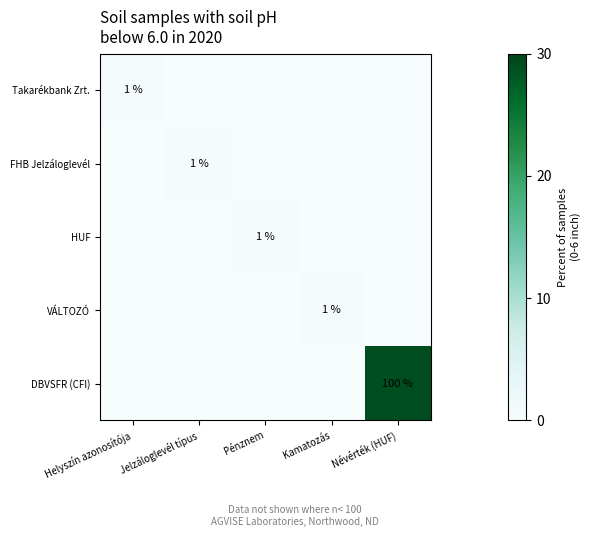

Is it true that DBVSFR (CFI) equals 61 at Névérték (HUF)?

False